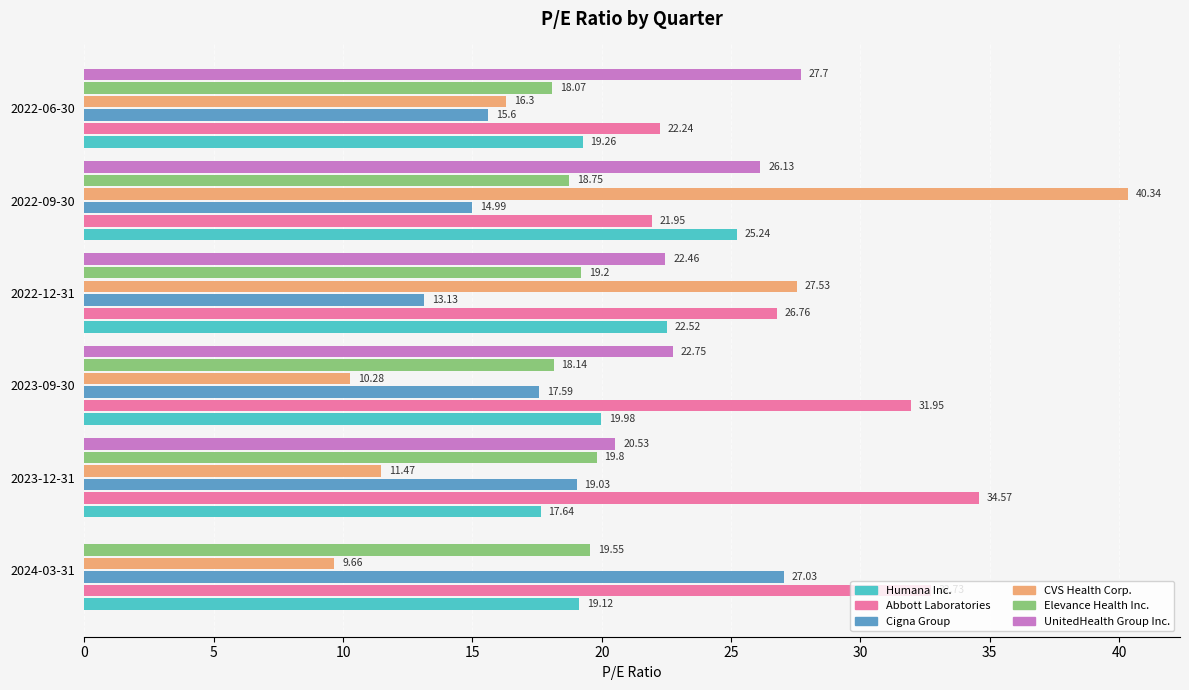

At which category is the sum across all series the highest?

2022-09-30